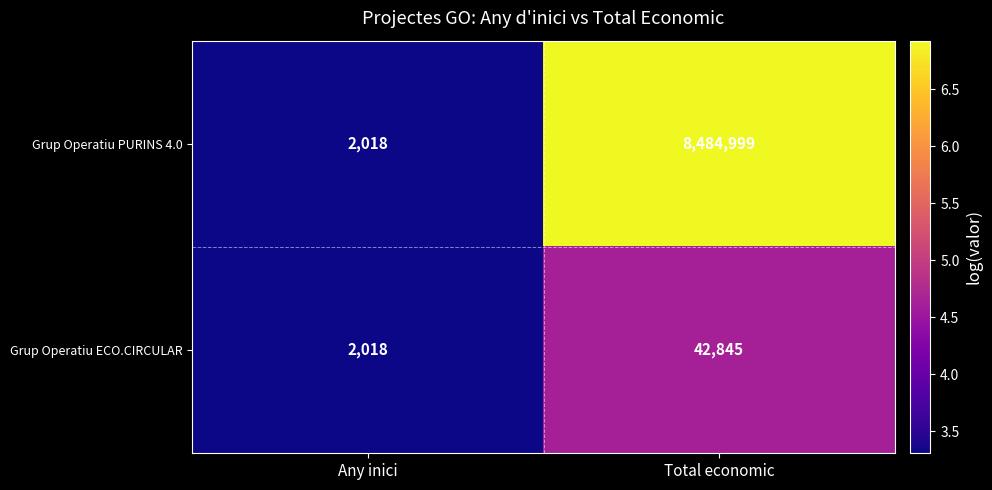

True or false: Grup Operatiu ECO.CIRCULAR has a value of 42845 at Total economic.

True